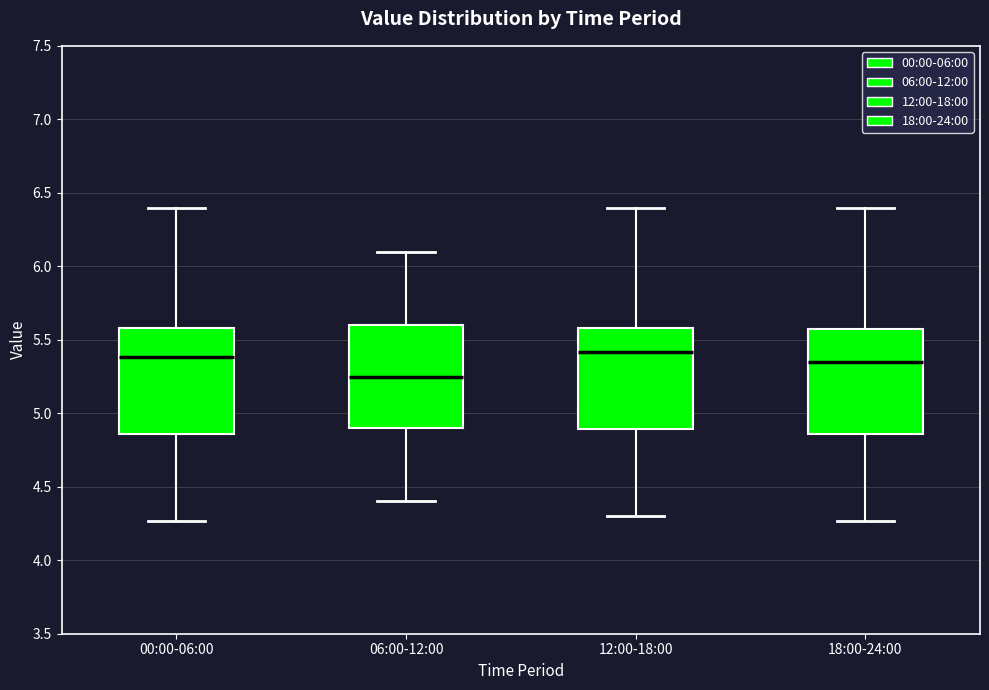

Reading left to right, read every box against the y-axis: the position of its median line, the range the box covers, and the ends of its whiskers. The values are not printed on the chart, so give them approximately, as read against the axis.

00:00-06:00: median 5.40, box 4.85 to 5.60, whiskers 4.25 to 6.40
06:00-12:00: median 5.25, box 4.90 to 5.60, whiskers 4.40 to 6.10
12:00-18:00: median 5.40, box 4.90 to 5.60, whiskers 4.30 to 6.40
18:00-24:00: median 5.35, box 4.85 to 5.55, whiskers 4.25 to 6.40